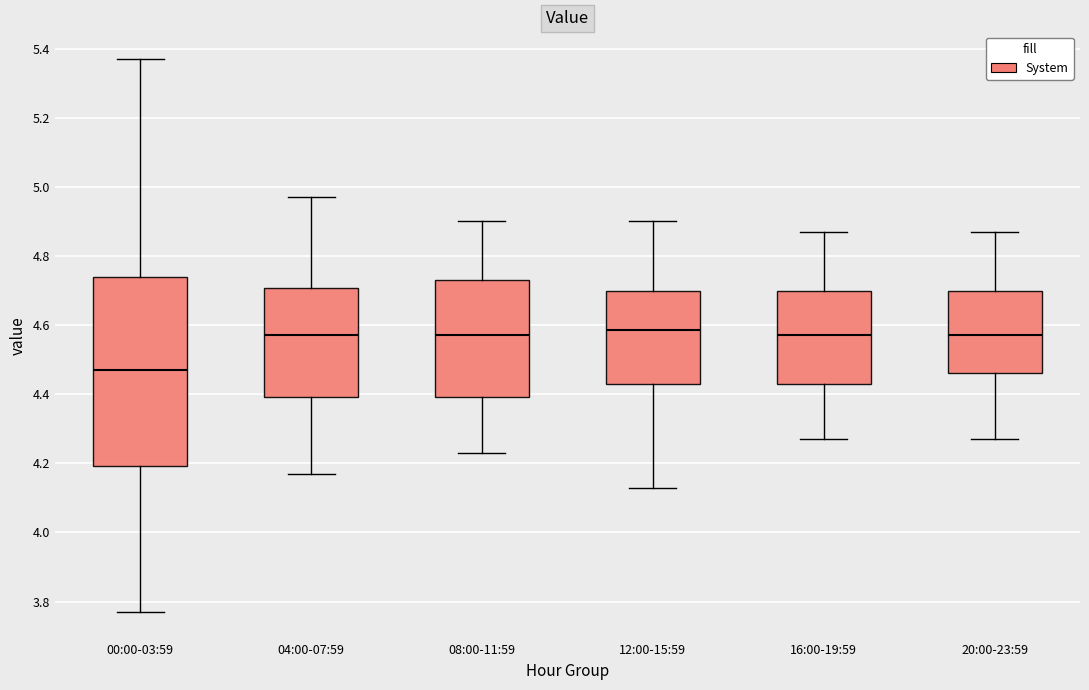

Reading left to right, transcribe this box plot: for each box, give where its median line is, the range the box spans, and where its two whiskers end, as read against the y-axis. The values are not printed on the chart, so give them approximately, as read against the axis.

00:00-03:59: median 4.48, box 4.20 to 4.74, whiskers 3.78 to 5.38
04:00-07:59: median 4.58, box 4.40 to 4.70, whiskers 4.18 to 4.98
08:00-11:59: median 4.58, box 4.40 to 4.74, whiskers 4.24 to 4.90
12:00-15:59: median 4.58, box 4.44 to 4.70, whiskers 4.14 to 4.90
16:00-19:59: median 4.58, box 4.44 to 4.70, whiskers 4.28 to 4.88
20:00-23:59: median 4.58, box 4.46 to 4.70, whiskers 4.28 to 4.88